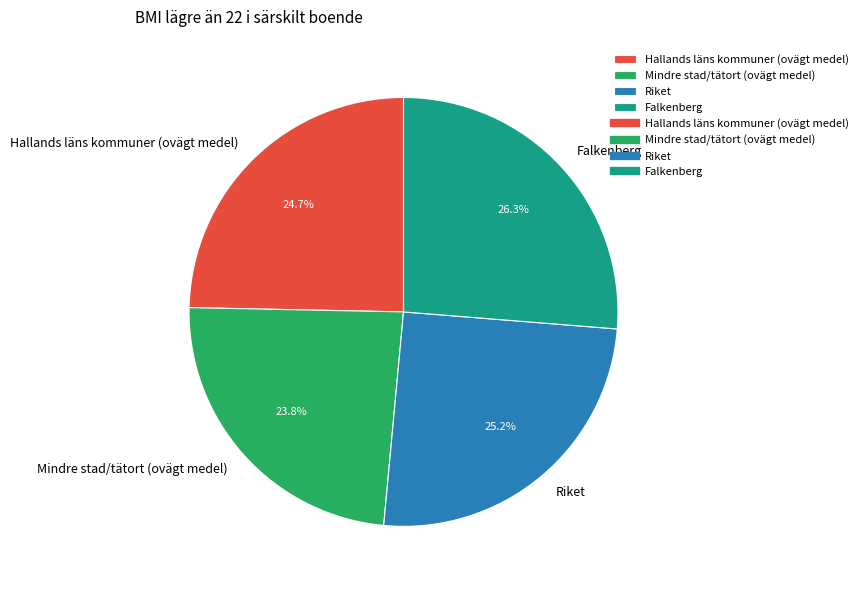

What is the largest slice in the pie chart?

Falkenberg